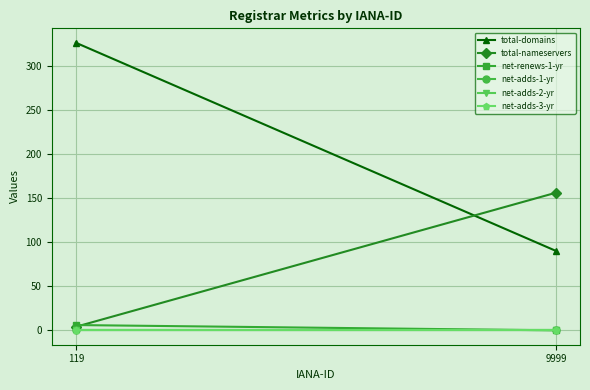

Which category has the highest value across all series?

119